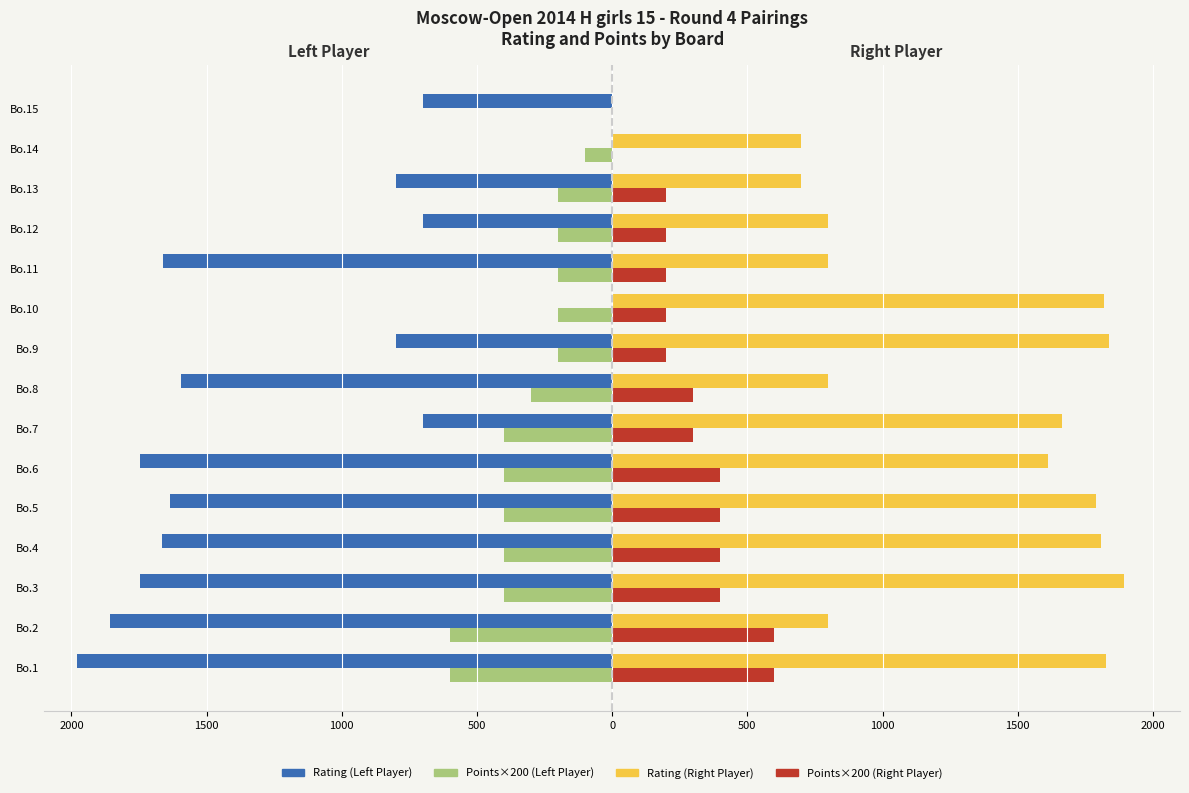

What are all the series names shown in the legend?

Rating (Left Player), Points×200 (Left Player), Rating (Right Player), Points×200 (Right Player)